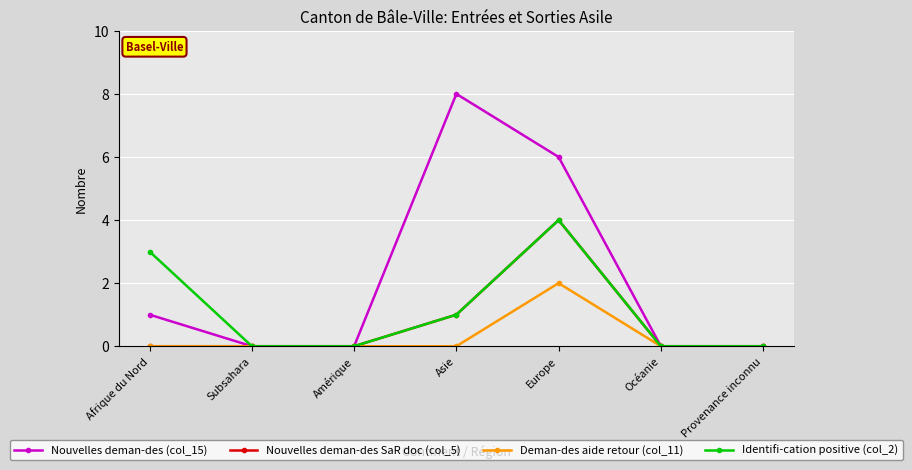

What position from the right is Europe?

3